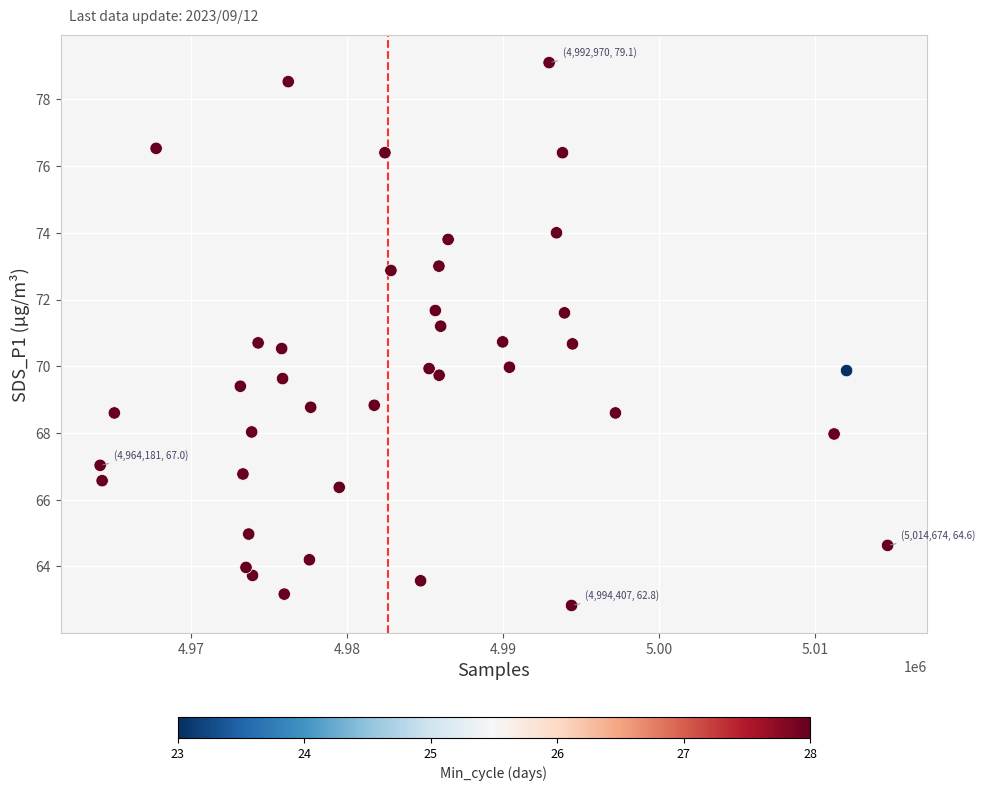

What is the range of Y values (max minus min)?

16.3